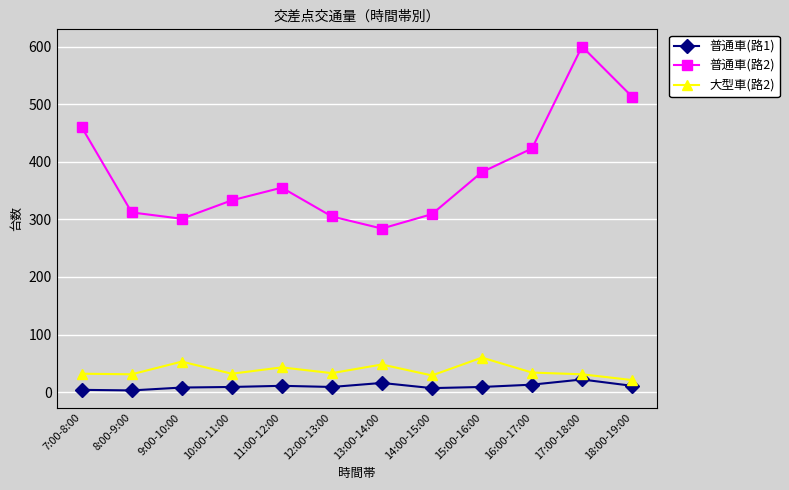

In 普通車(路1), how many points are lower than both neighbors (excluding endpoints)?

3